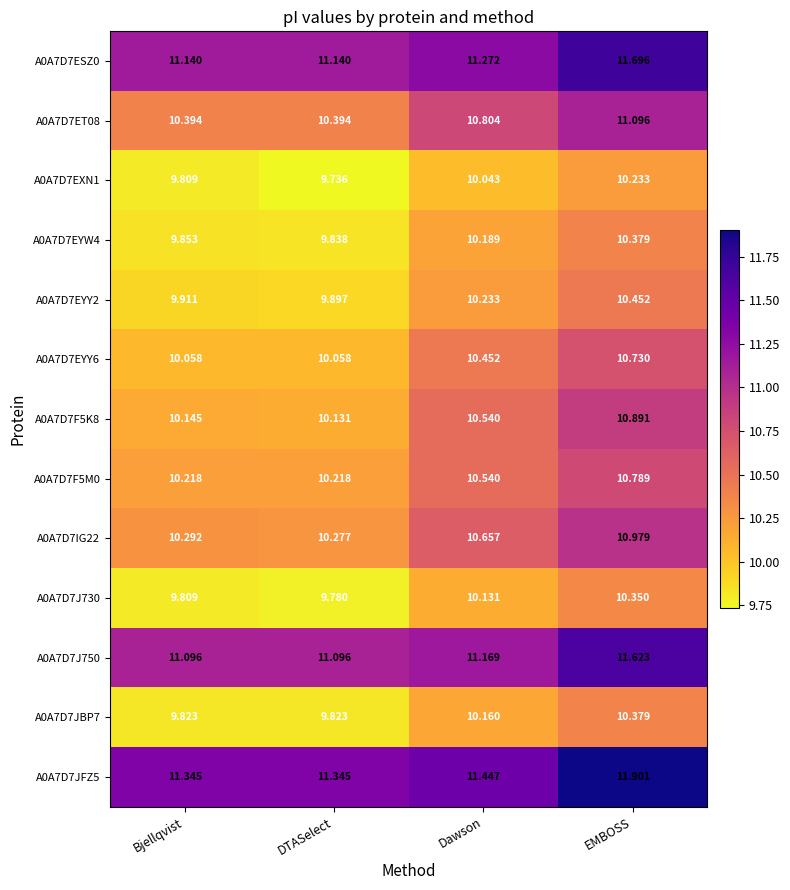

Which category has the lowest value across all series?

DTASelect